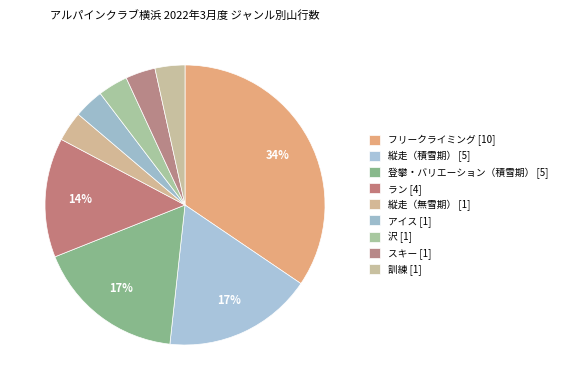

Approximately how many times larger is the value at ラン compared to 縦走（無雪期）?

4.0